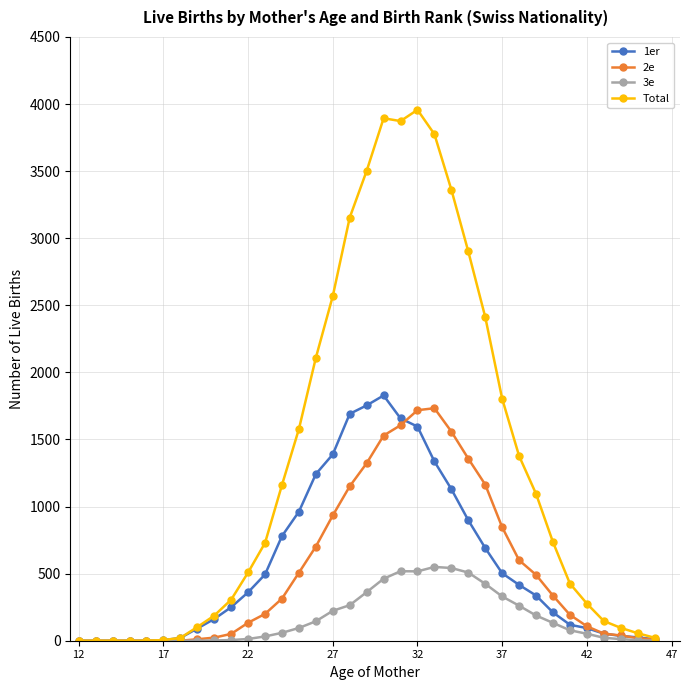

Which series has the largest total across all categories?

Total